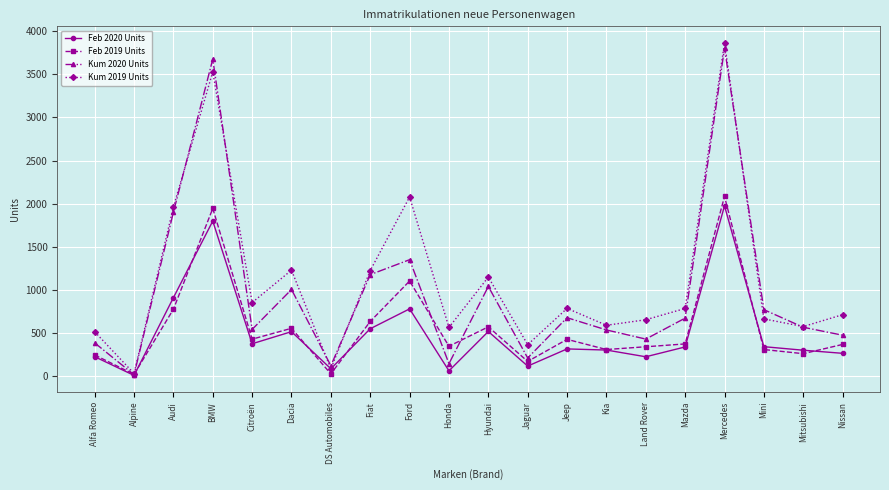

At which label does Kum 2019 Units reach its peak?

Mercedes